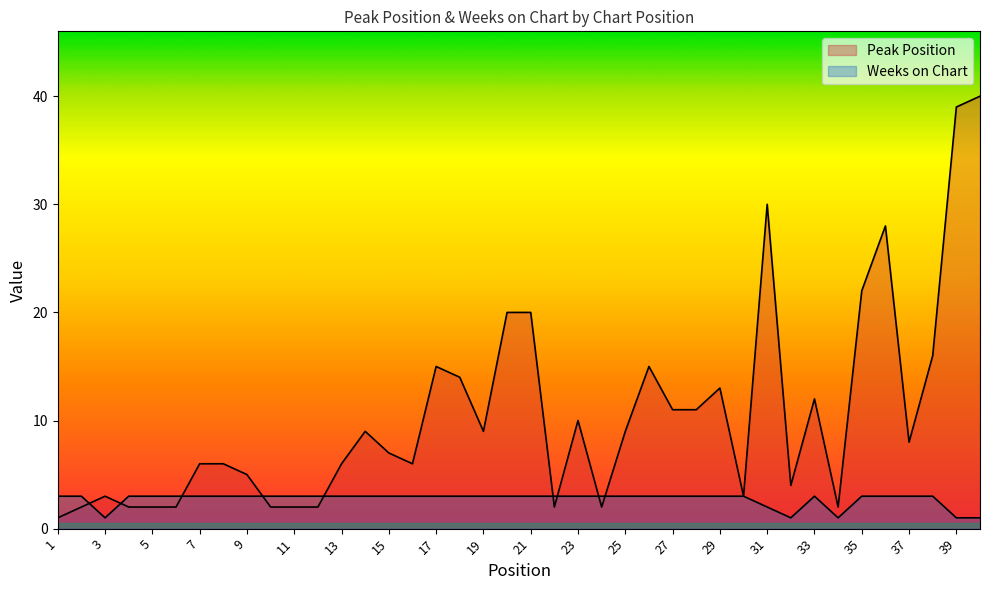

What is the difference between the second highest and second lowest values in the Peak Position series?

37